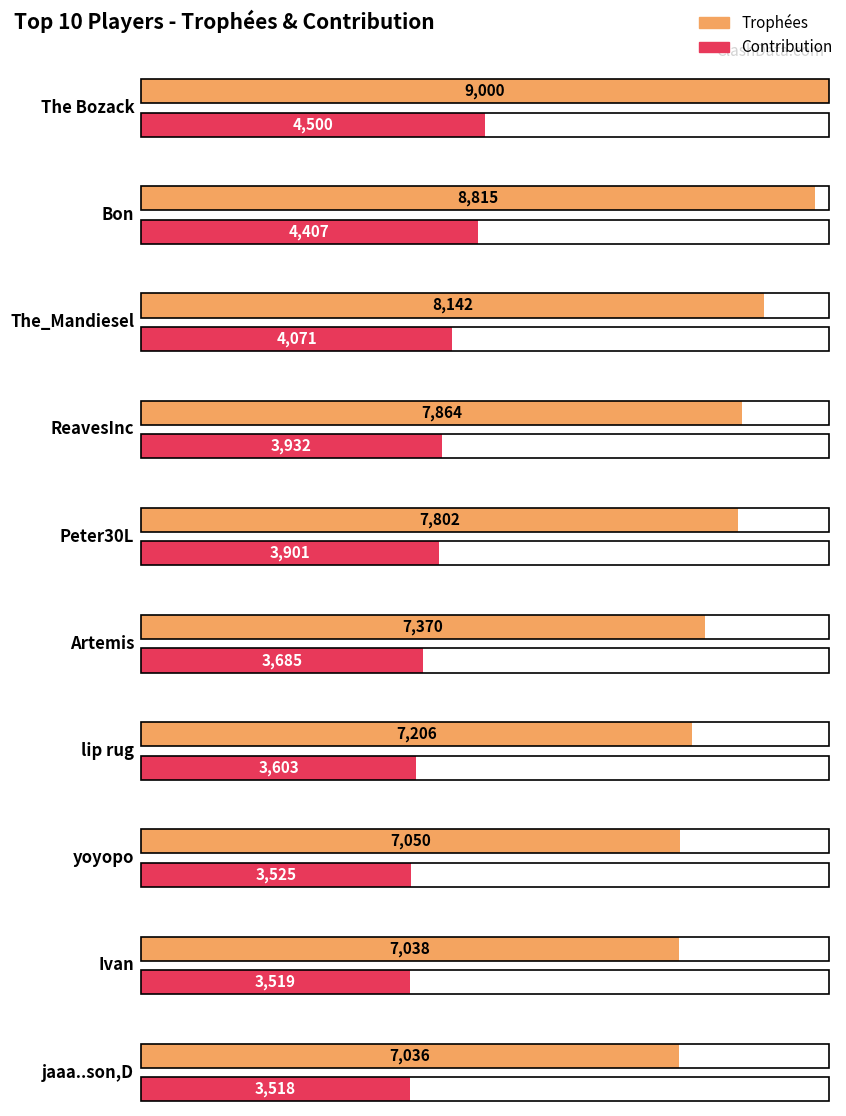

At how many categories does at least one series exceed 6488?

10